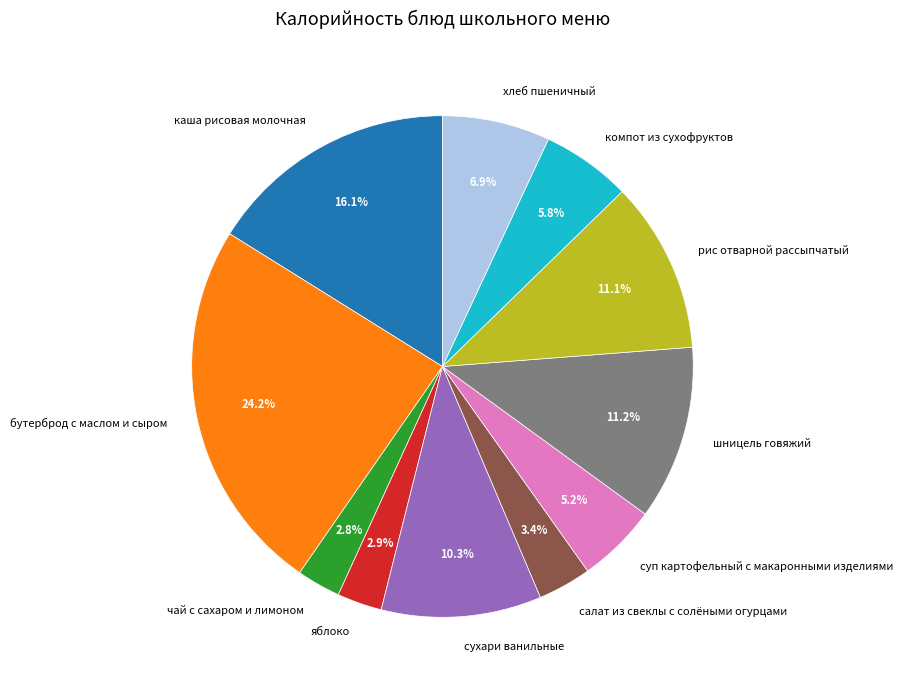

What is the largest slice in the pie chart?

бутерброд с маслом и сыром